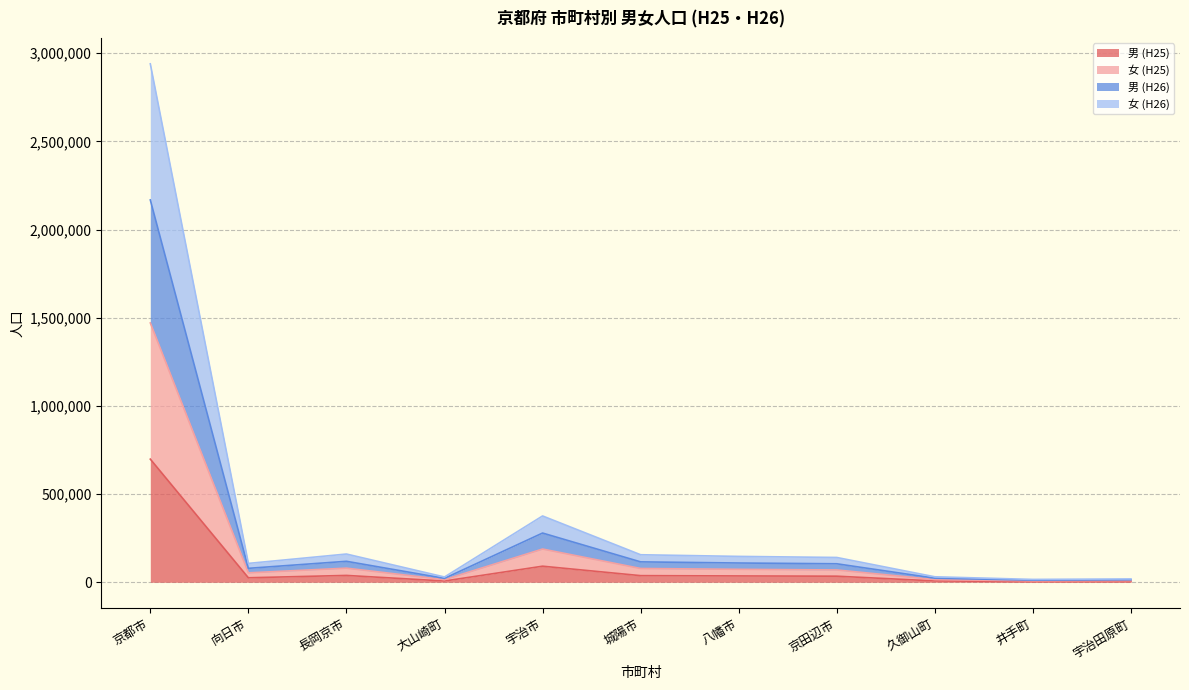

Rank the series by their maximum value, from lowest to highest.

男 (H25), 女 (H25), 男 (H26), 女 (H26)